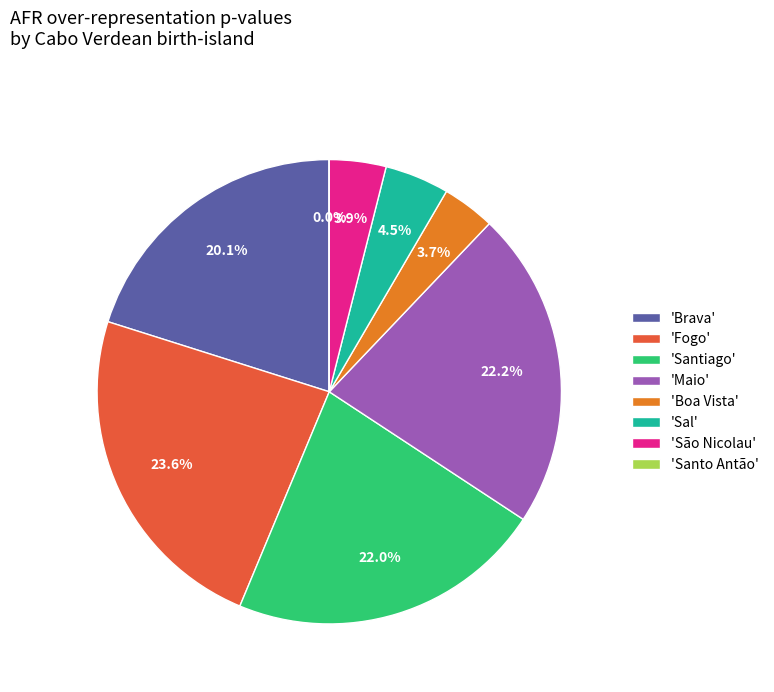

Do 'Sal' and 'Santiago' together represent more than half of the pie?

No